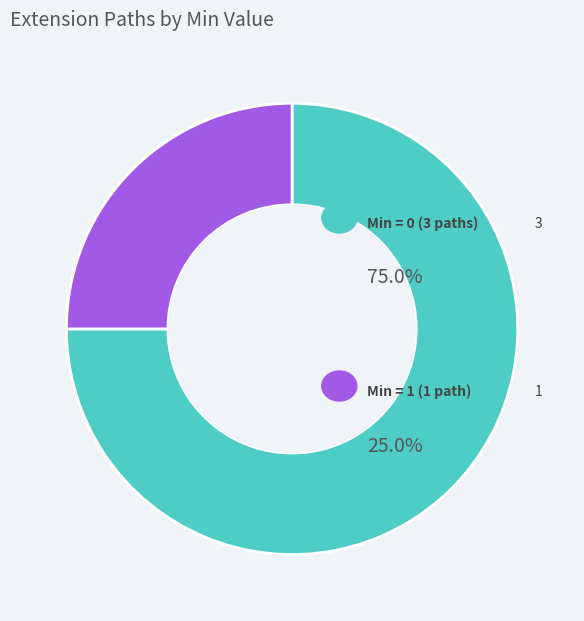

Count the number of slices in the pie.

2